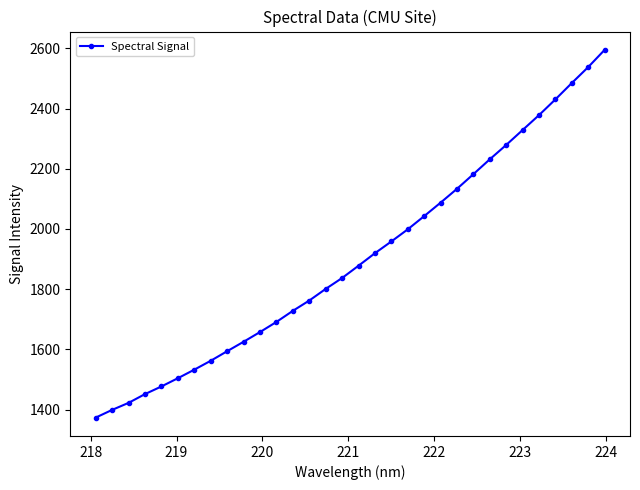

What is the maximum value shown in the chart?

2594.7